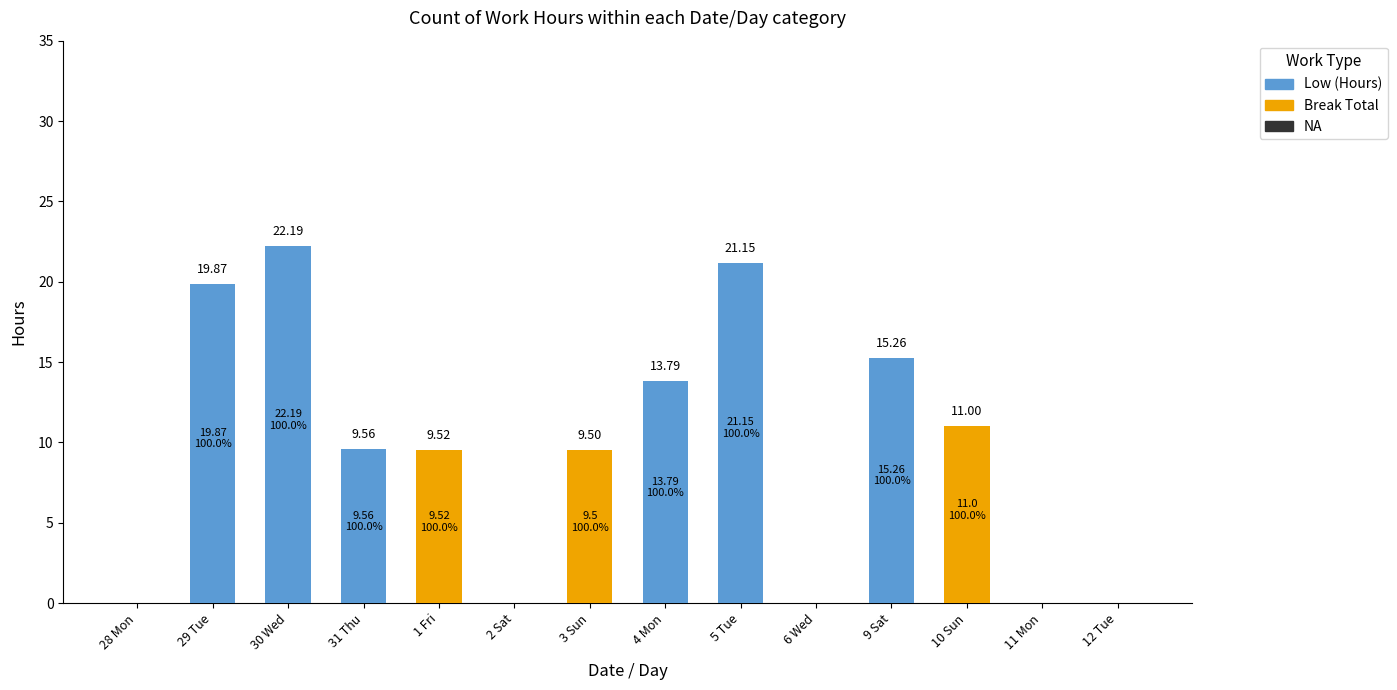

Count the number of categories in the chart.

14